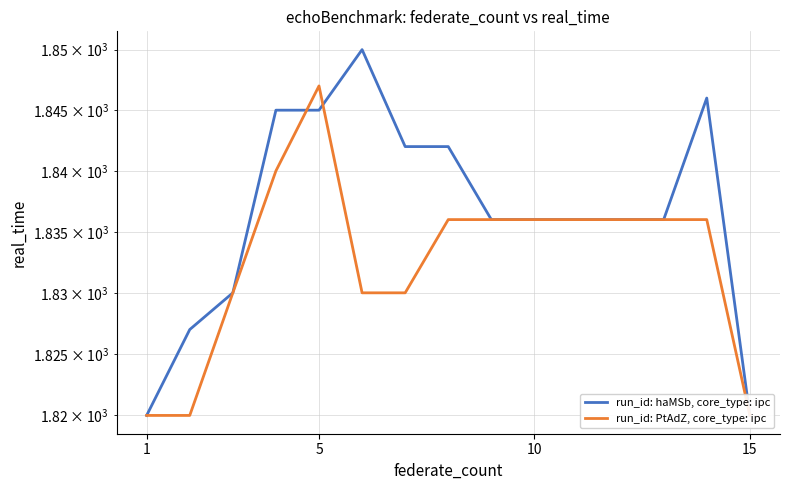

How many times do run_id: PtAdZ, core_type: ipc and run_id: haMSb, core_type: ipc cross each other?

2